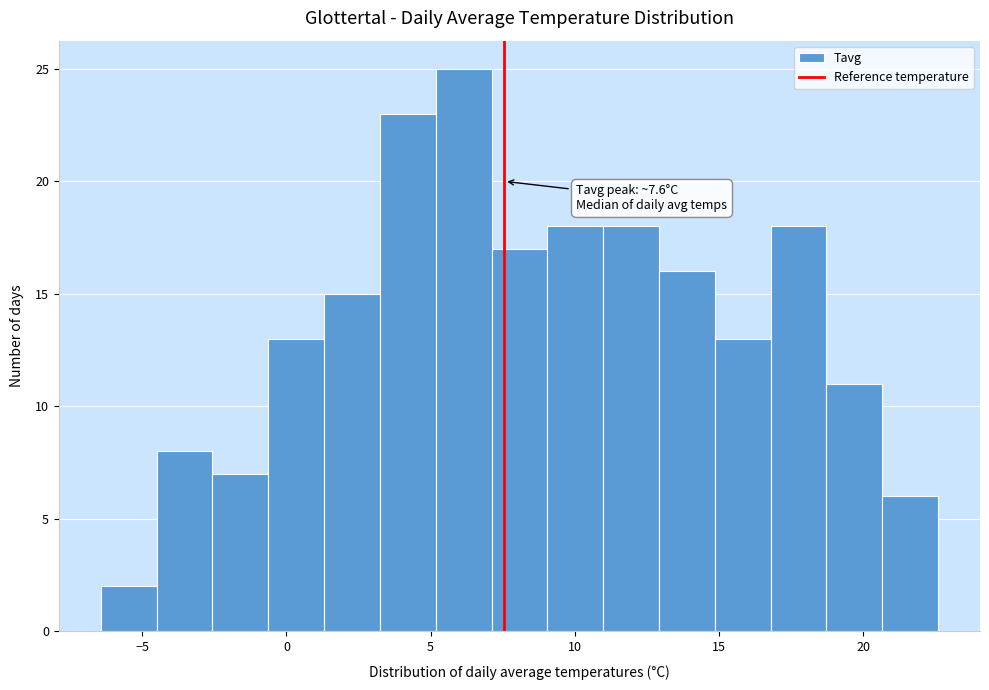

Around what value on the x-axis is the tallest bar? Give the approximate position of its centre, as read against the axis.

6.0